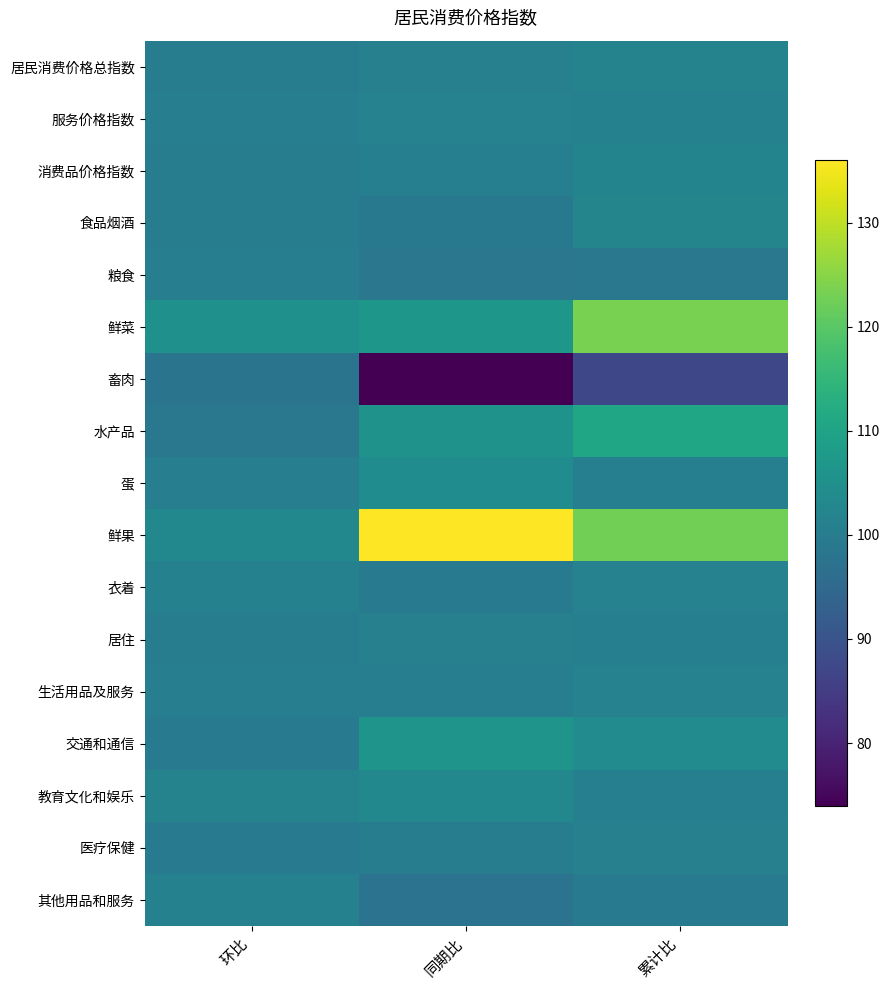

What is the spread (max minus min) of values at 环比?

7.1